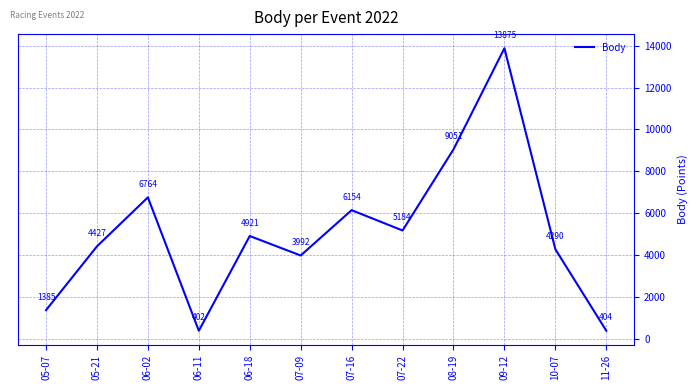

What position from the right is 11-26?

1